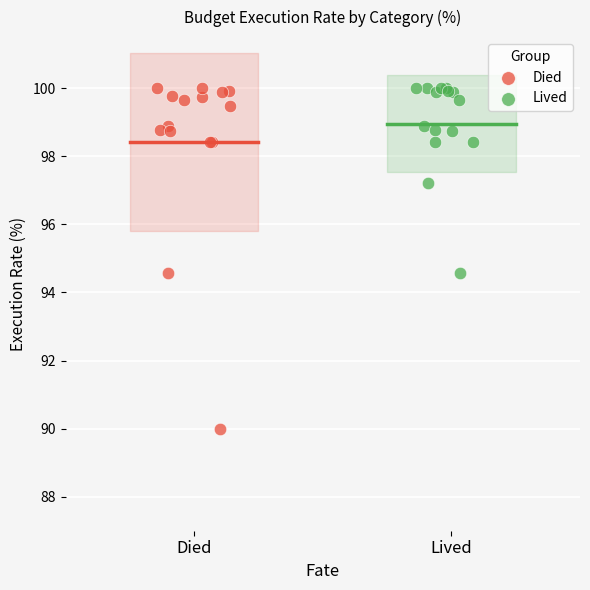

Which series contains the lowest Y value?

Died